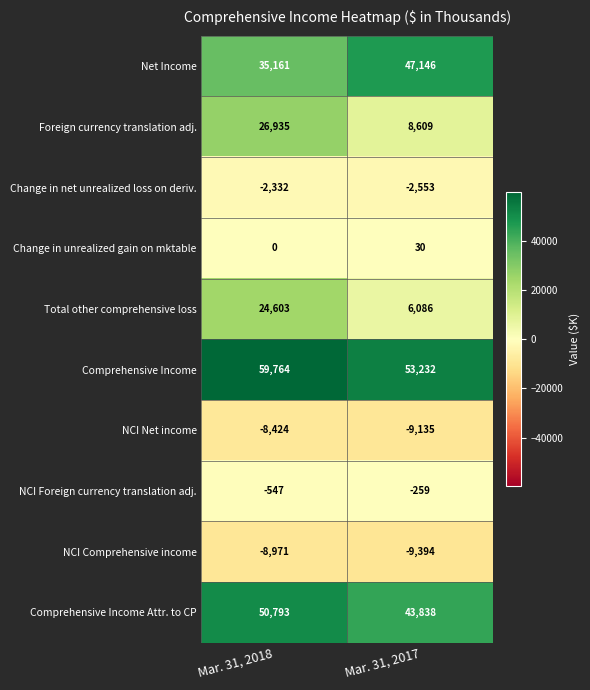

What is the spread (max minus min) of values at Mar. 31, 2018?

68735